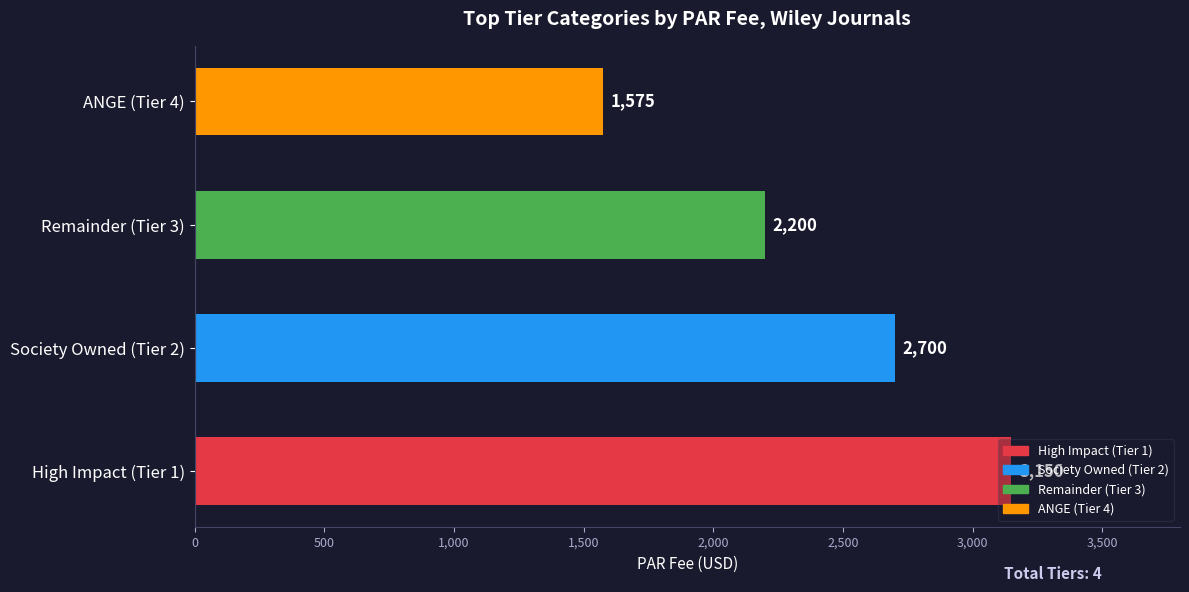

List the labels in order of value, largest first.

High Impact (Tier 1), Society Owned (Tier 2), Remainder (Tier 3), ANGE (Tier 4)